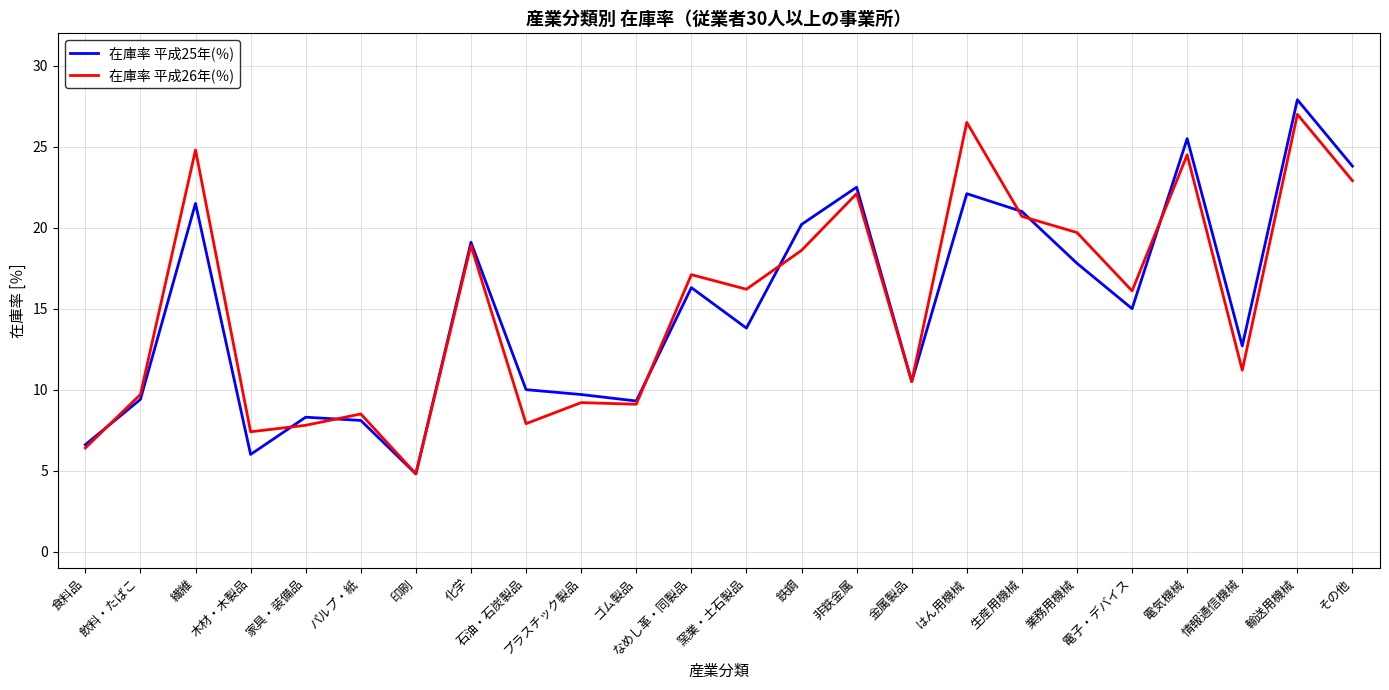

What value does the 在庫率 平成25年(％) series have at 電子・デバイス?

15.0